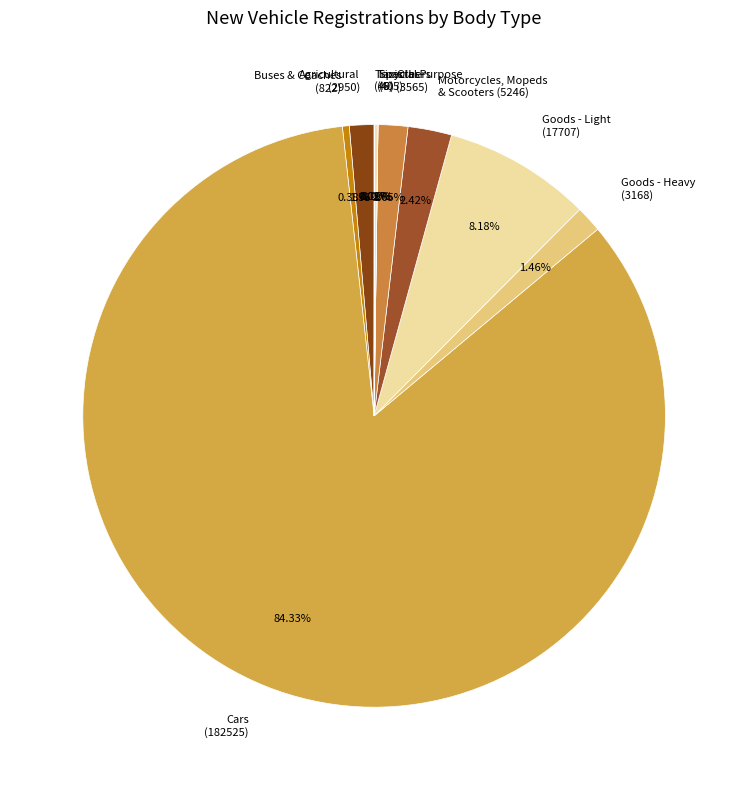

Is Cars (182525) the majority of the pie?

Yes